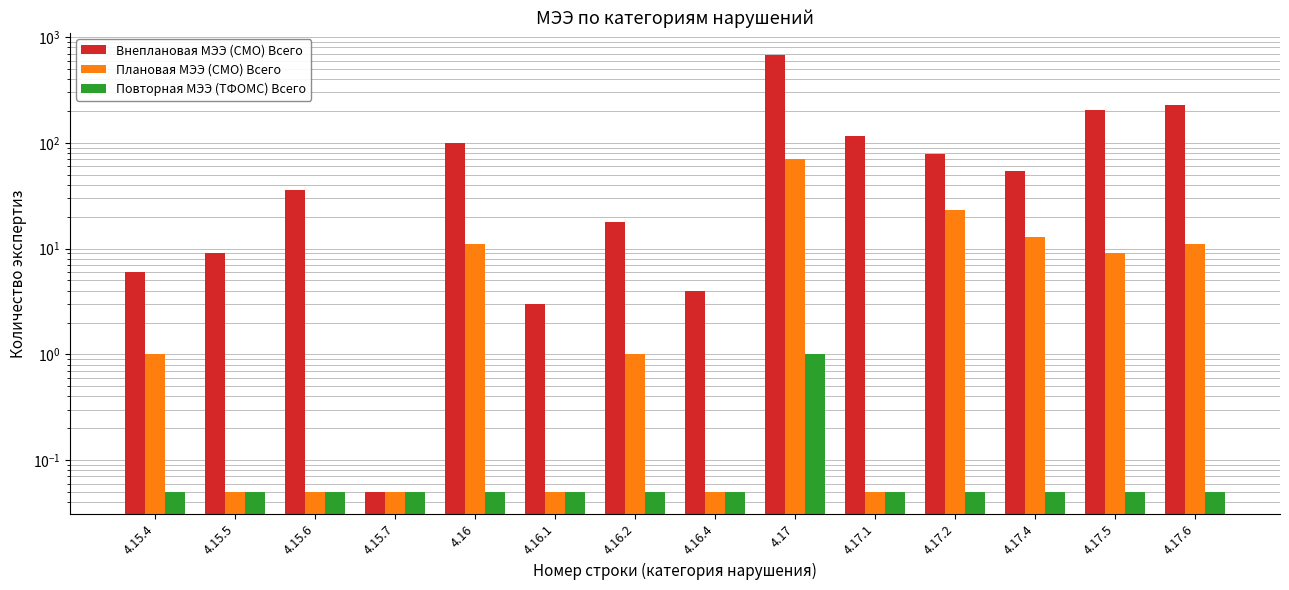

Reading left to right, list all the values displayed in this chart.

Внеплановая МЭЭ (СМО) Всего: 4.15.4=6.0	4.15.5=9.0	4.15.6=36.0	4.15.7=0.1	4.16=100.0	4.16.1=3.0	4.16.2=18.0	4.16.4=4.0	4.17=683.0	4.17.1=115.0	4.17.2=78.0	4.17.4=54.0	4.17.5=203.0	4.17.6=228.0
Плановая МЭЭ (СМО) Всего: 4.15.4=1.0	4.15.5=0.1	4.15.6=0.1	4.15.7=0.1	4.16=11.0	4.16.1=0.1	4.16.2=1.0	4.16.4=0.1	4.17=70.0	4.17.1=0.1	4.17.2=23.0	4.17.4=13.0	4.17.5=9.0	4.17.6=11.0
Повторная МЭЭ (ТФОМС) Всего: 4.15.4=0.1	4.15.5=0.1	4.15.6=0.1	4.15.7=0.1	4.16=0.1	4.16.1=0.1	4.16.2=0.1	4.16.4=0.1	4.17=1.0	4.17.1=0.1	4.17.2=0.1	4.17.4=0.1	4.17.5=0.1	4.17.6=0.1